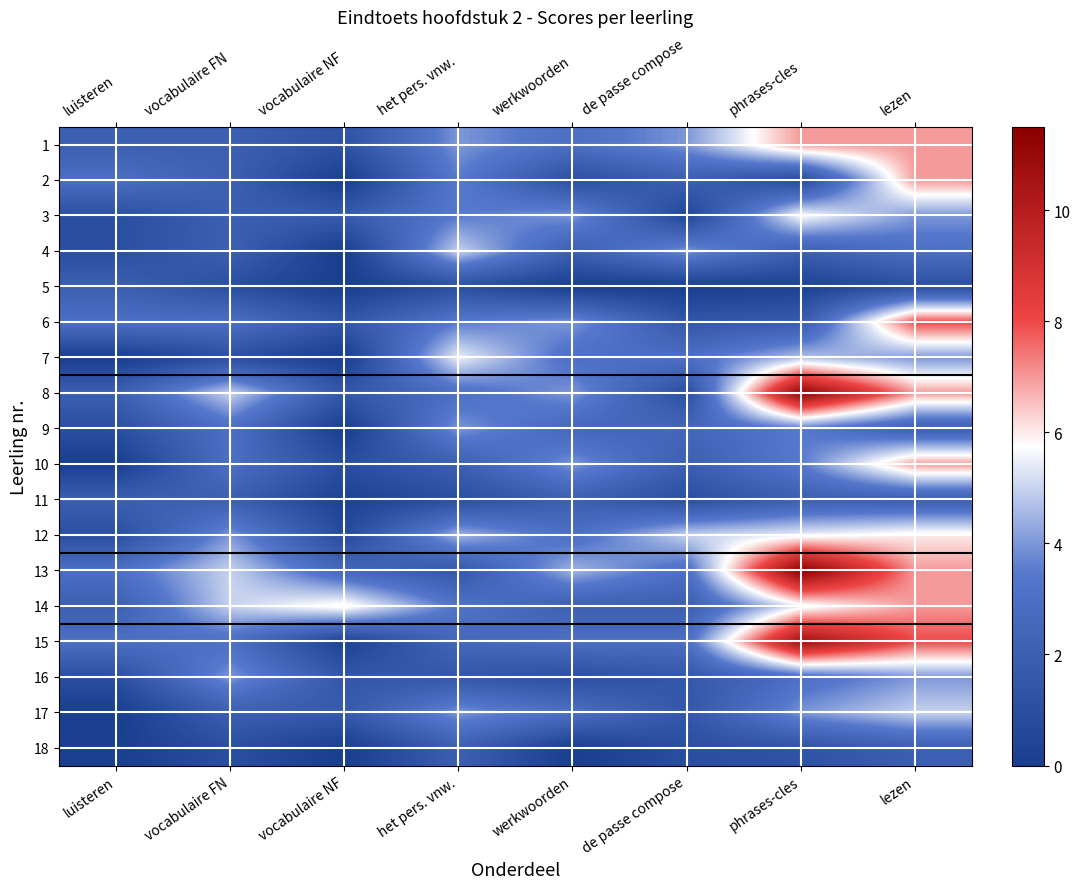

What is the difference between the highest and lowest values at het pers. vnw.?

4.5